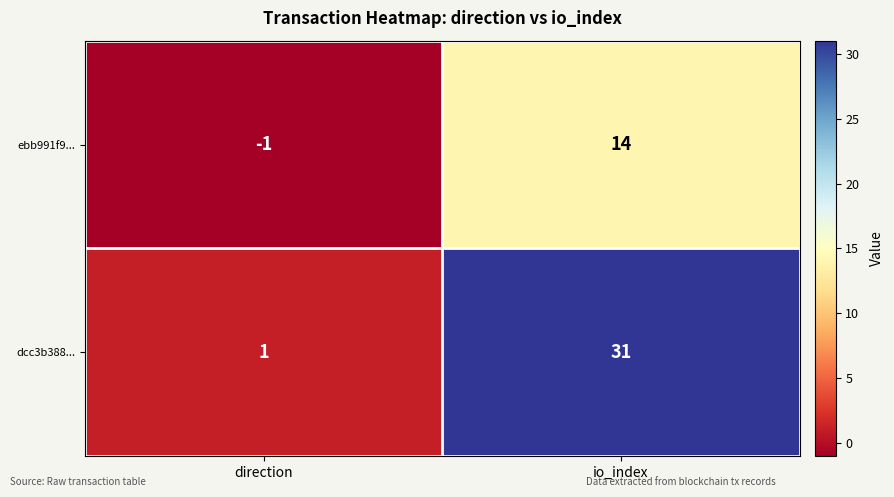

Where is dcc3b388... nearest to the value 16?

direction